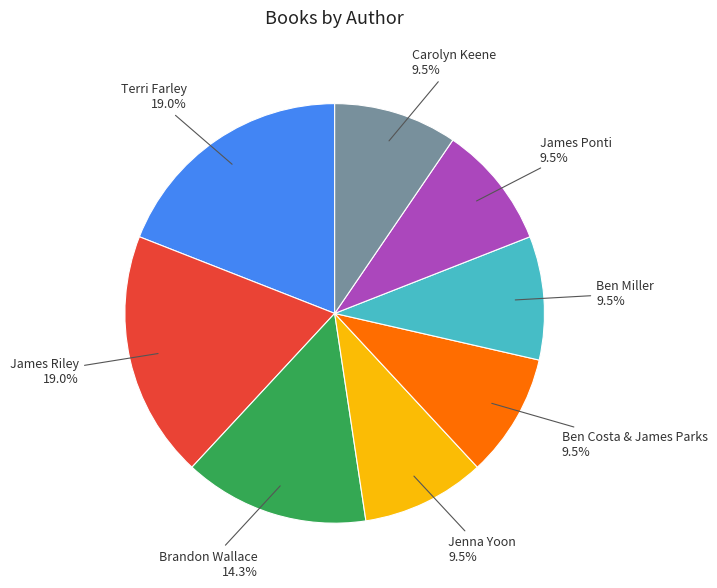

How many segments does this pie chart have?

8